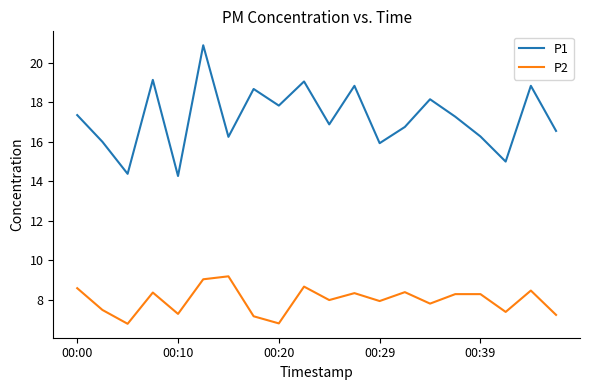

True or false: P1 and P2 intersect in this chart.

False